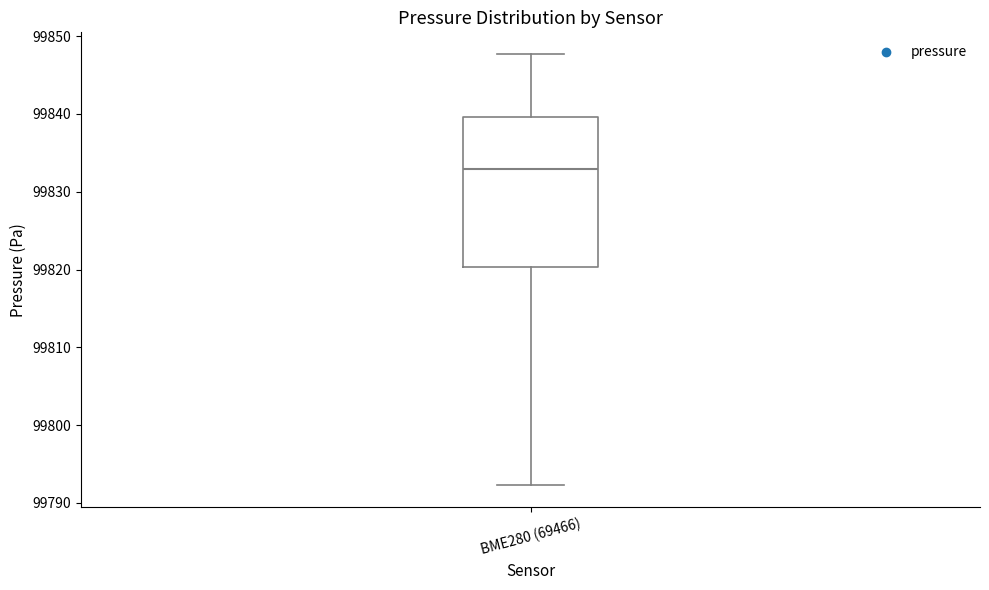

Read this box plot against the y-axis: the position of the median line, the range covered by the box, and the ends of both whiskers. The values are not printed on the chart, so give them approximately, as read against the axis.

median 99833, box 99820 to 99840, whiskers 99792 to 99848